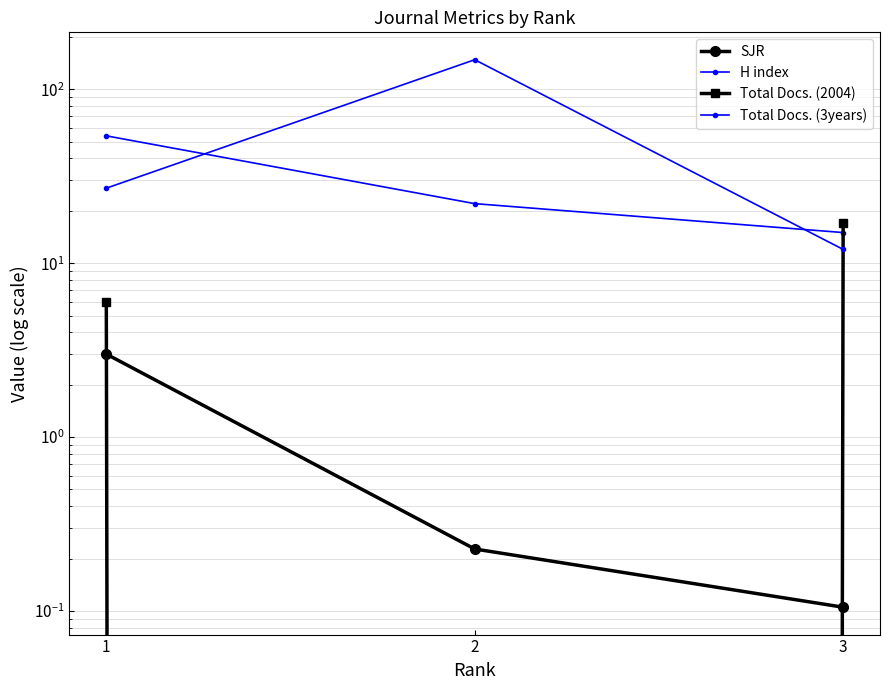

The value of H index at 3 is 8.7. True or false?

False